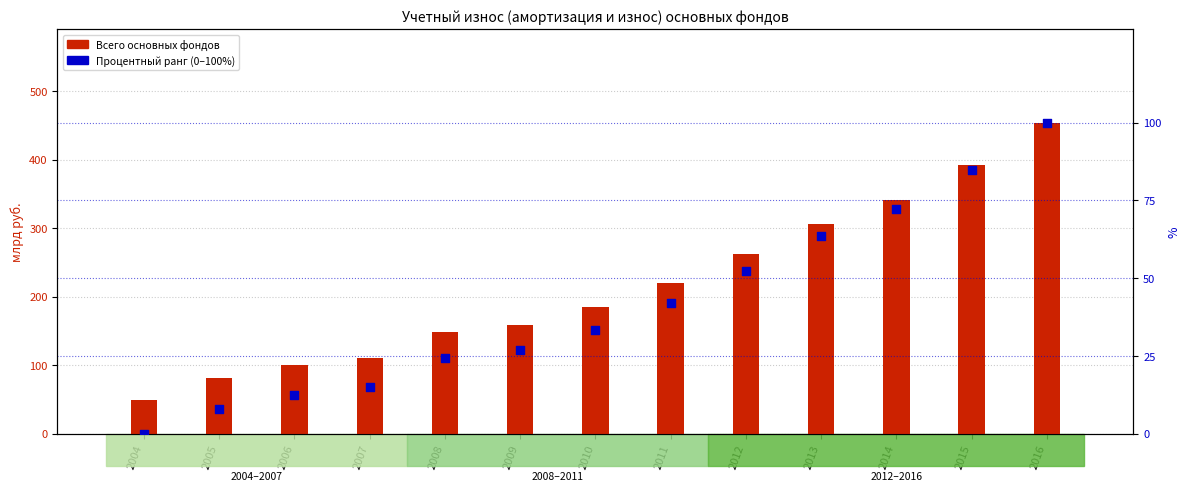

What is the total value across all series at 2009?

184.8